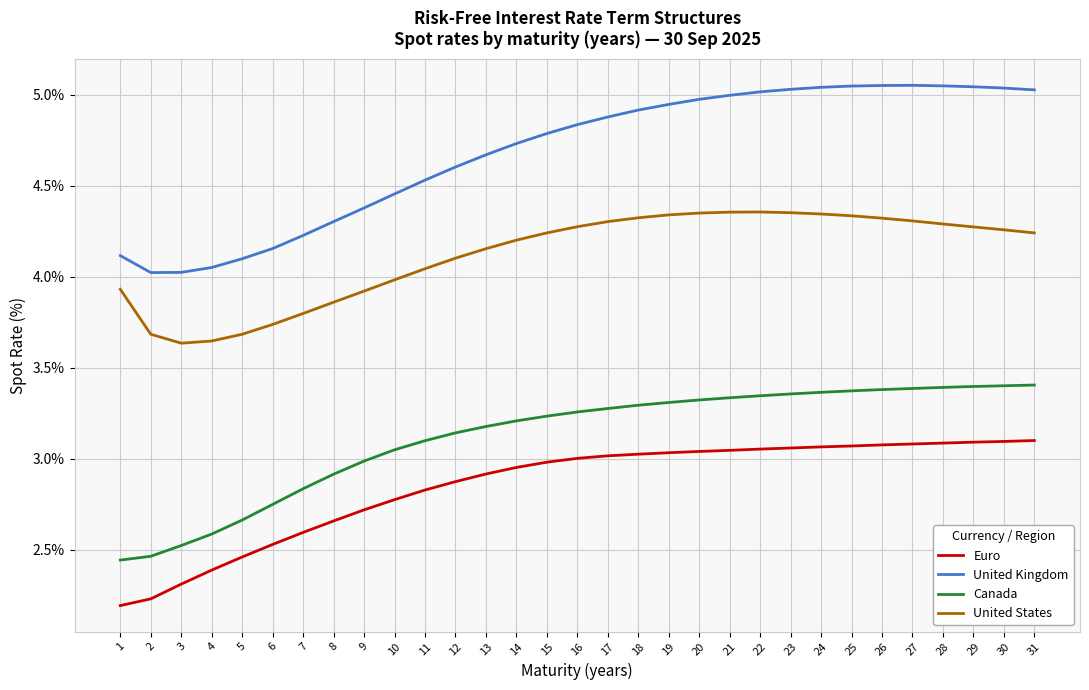

At 20, list the series in order from smallest to largest.

Euro, Canada, United States, United Kingdom